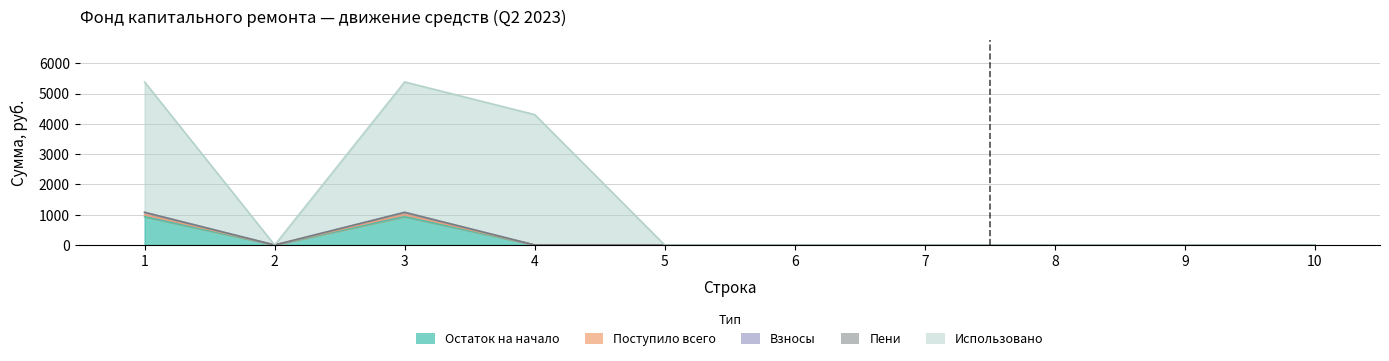

How many values in Взносы are above zero?

2